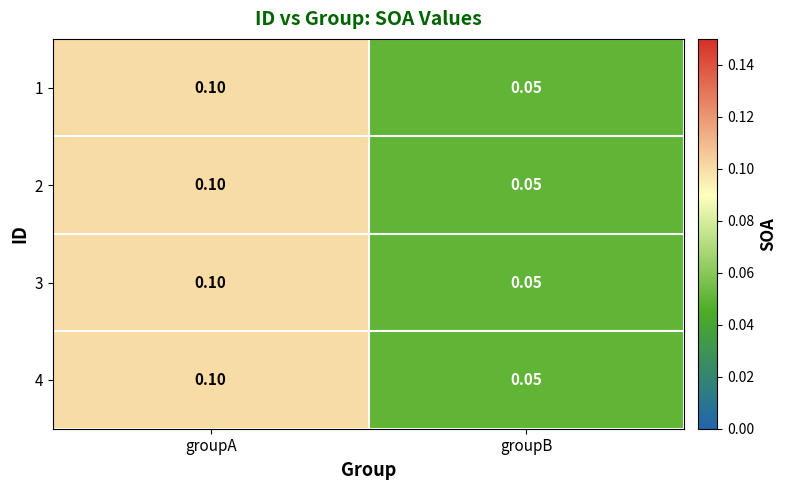

At which category is the sum across all series the highest?

groupA